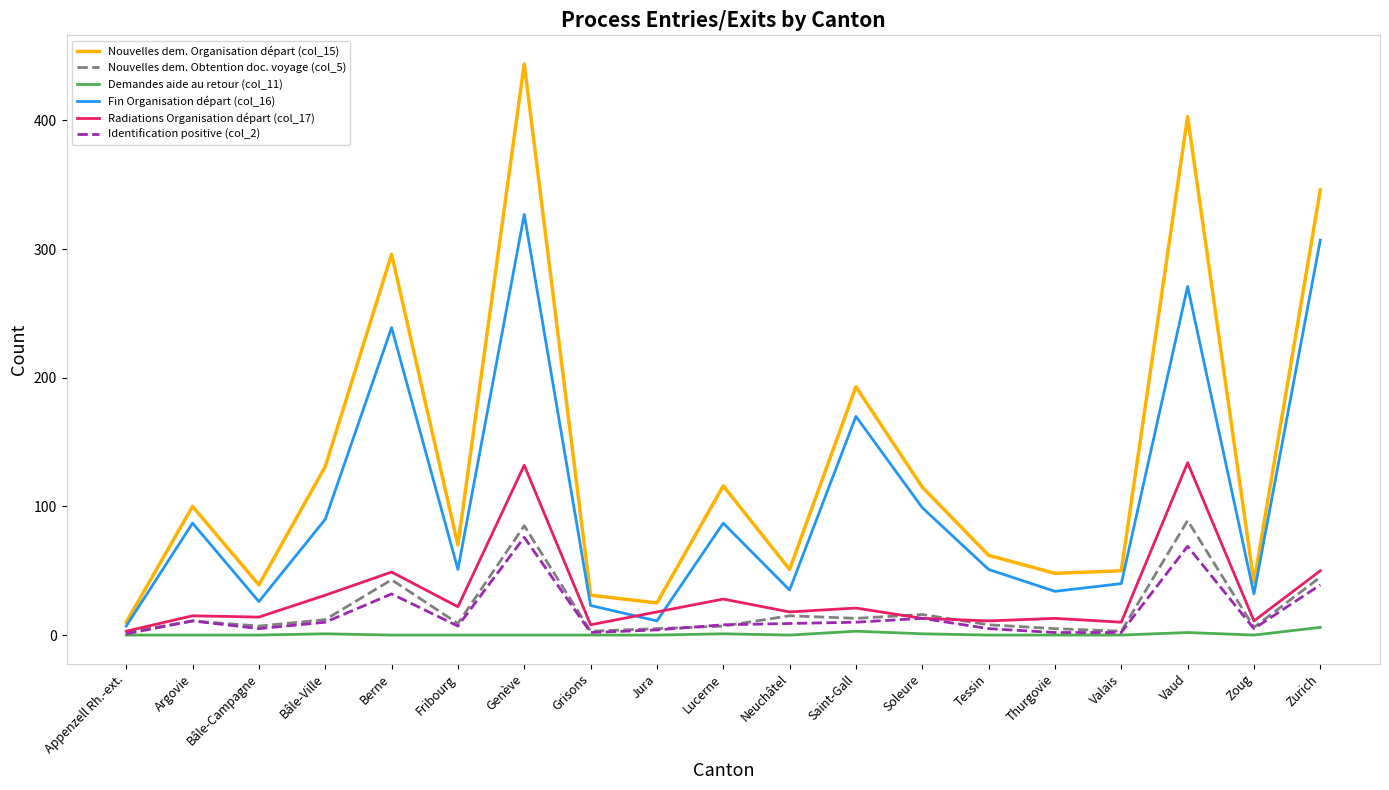

True or false: Demandes aide au retour (col_11) and Nouvelles dem. Organisation départ (col_15) intersect in this chart.

False